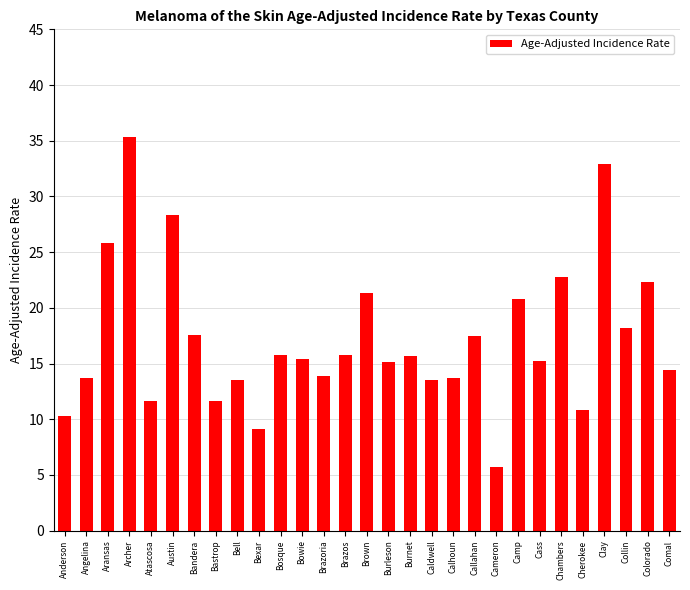

Between Callahan and Camp, which is larger?

Camp